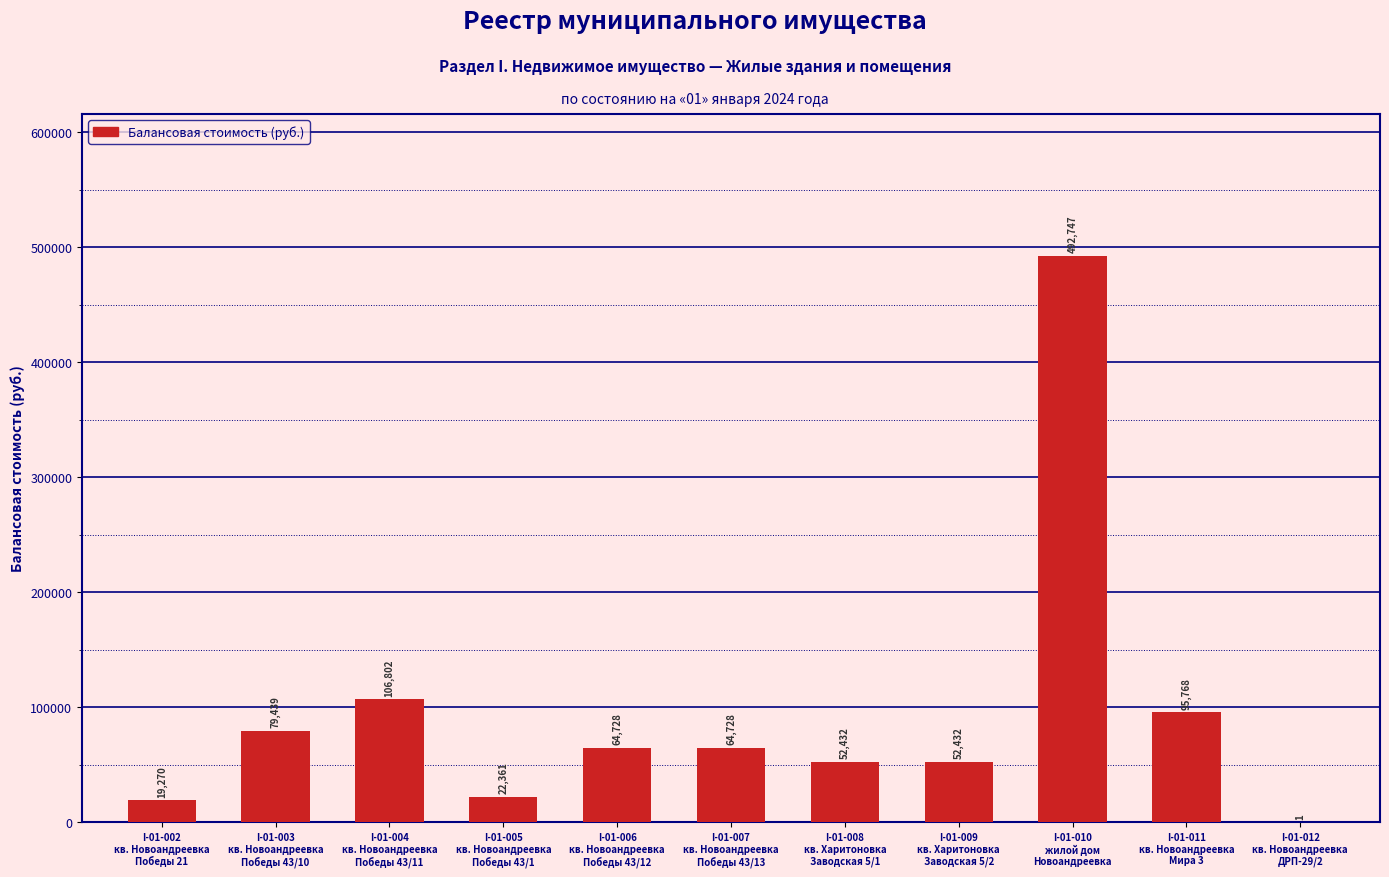

Between I-01-005
кв. Новоандреевка
Победы 43/1 and I-01-003
кв. Новоандреевка
Победы 43/10, which is larger?

I-01-003
кв. Новоандреевка
Победы 43/10